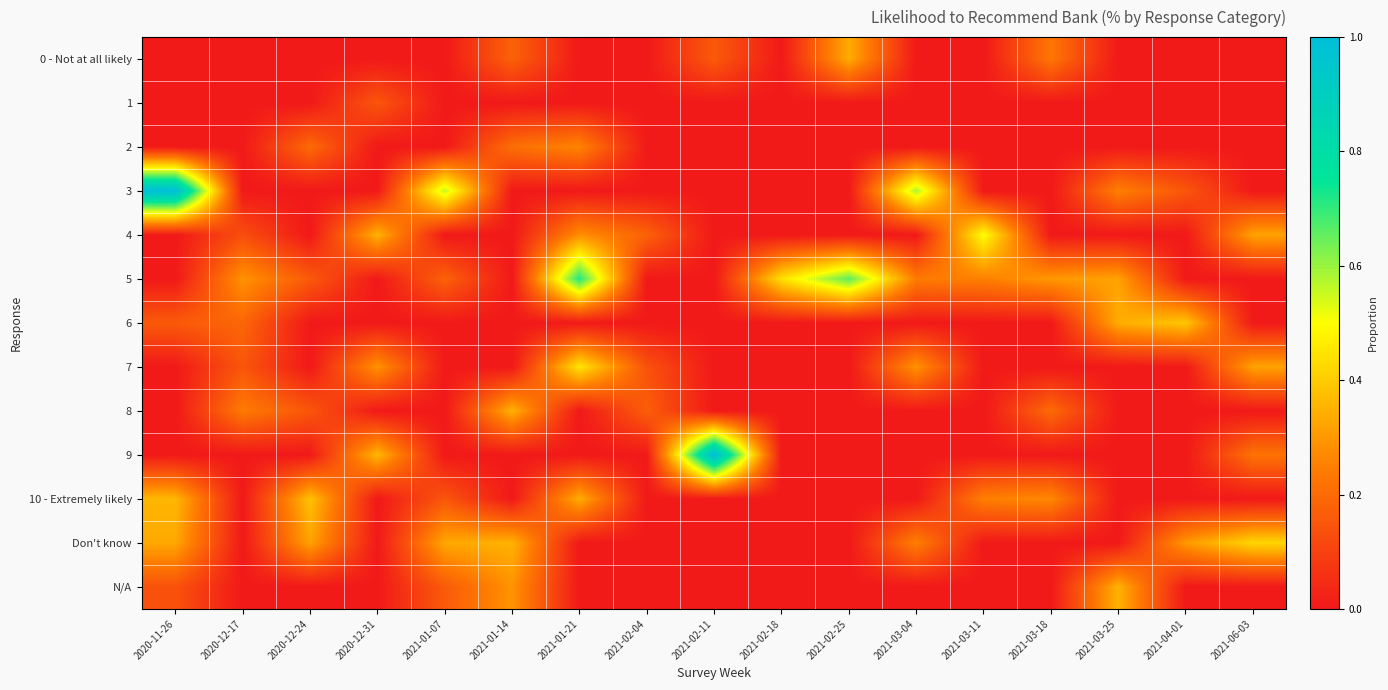

Between 2021-02-11 and 2021-04-01, which series saw the biggest shift?

9